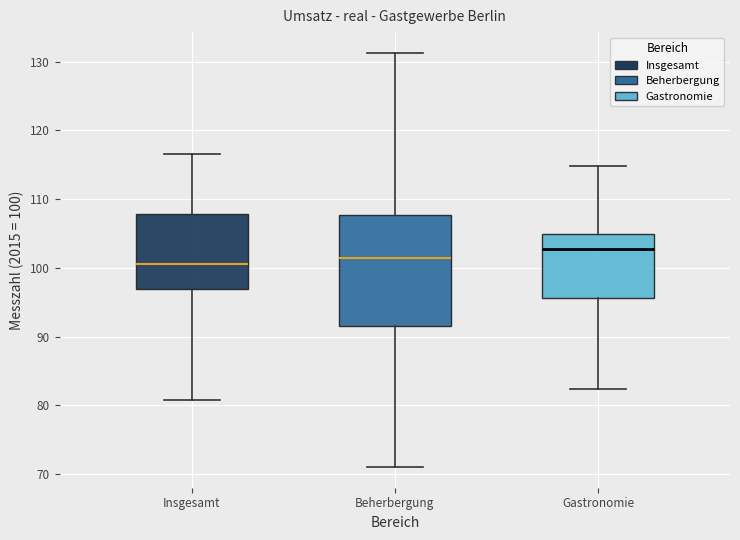

Reading left to right, read every box against the y-axis: the position of its median line, the range the box covers, and the ends of its whiskers. The values are not printed on the chart, so give them approximately, as read against the axis.

Insgesamt: median 101, box 97 to 108, whiskers 81 to 117
Beherbergung: median 102, box 92 to 108, whiskers 71 to 131
Gastronomie: median 103, box 96 to 105, whiskers 82 to 115